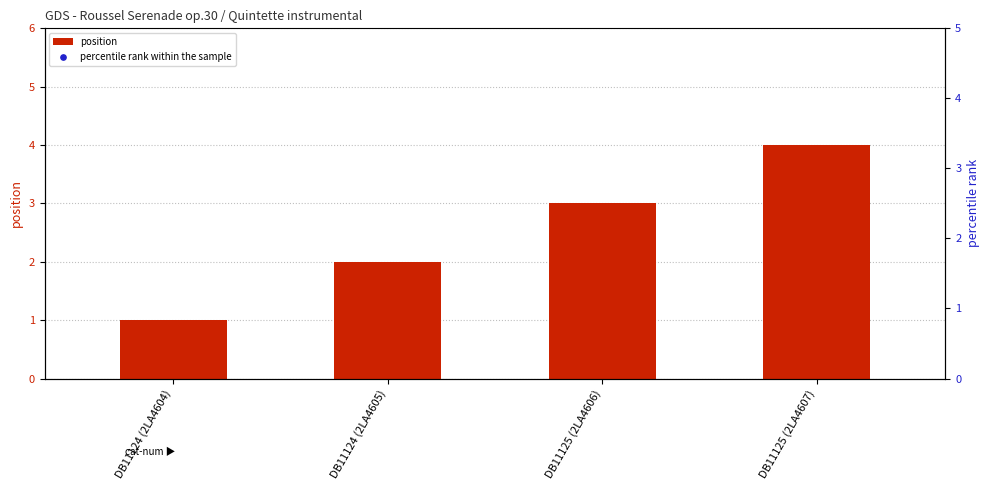

What are all the series names shown in the legend?

position, percentile rank within the sample